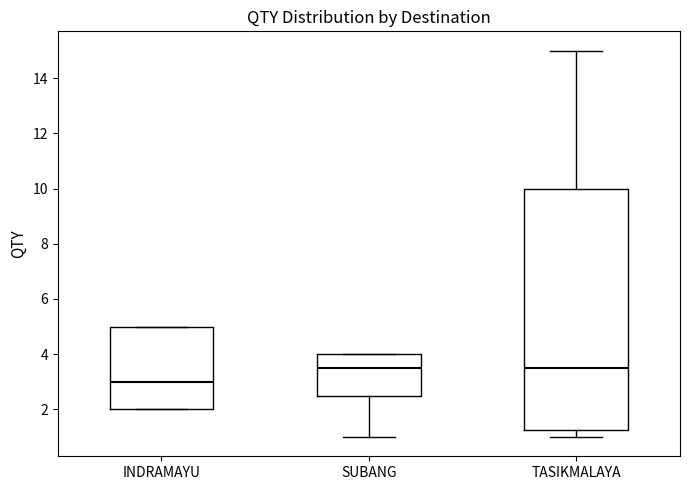

Which box is the tallest, from its lower edge to its upper edge?

TASIKMALAYA